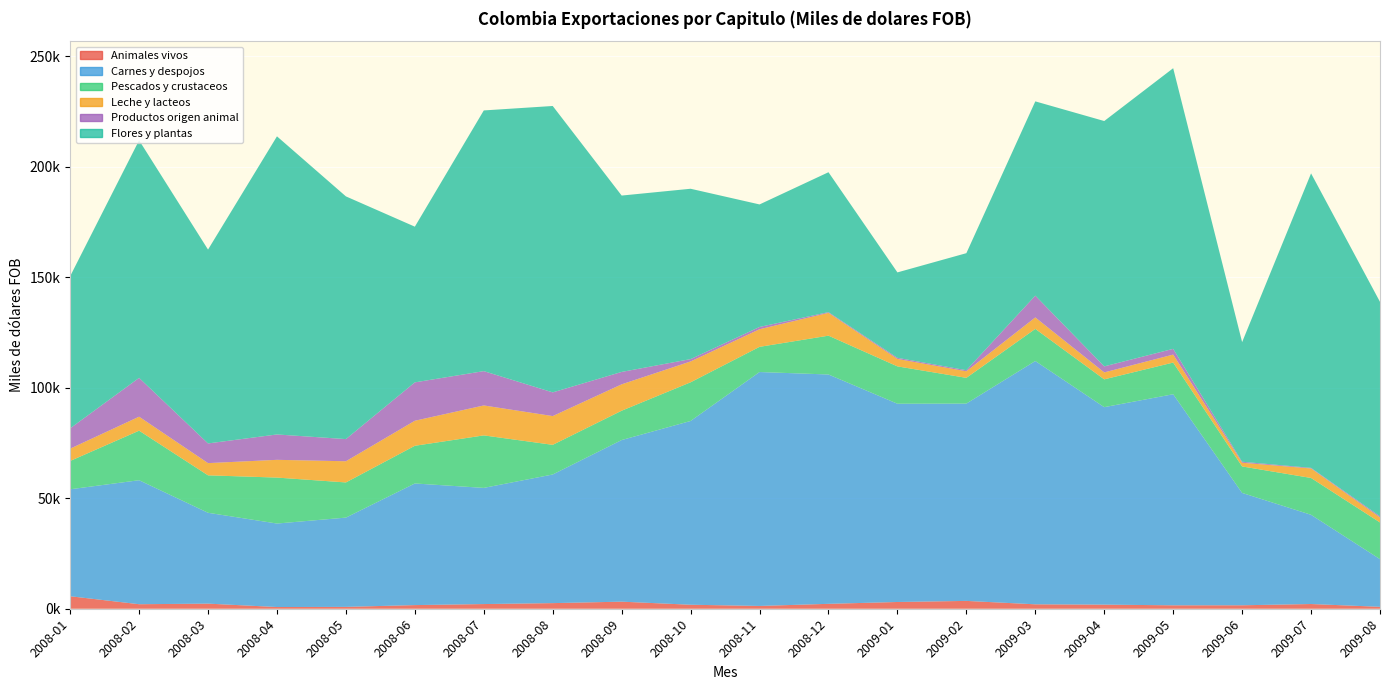

Reading right to left, transcribe all the data shown in this chart.

Animales vivos: 874.3	2132.2	1565.2	1550.3	1859.6	2001.1	3544.2	3052.7	2218.4	1265.8	1809.0	3199.5	2541.6	2117.7	1648.8	843.1	775.5	2312.0	2044.7	5656.7
Carnes y despojos: 21560.3	40367.3	50832.7	95491.0	89339.1	110070.8	89270.9	89696.4	103753.7	105824.5	83138.3	73121.5	58193.6	52553.9	55020.9	40385.4	37768.7	41100.7	56100.3	48380.4
Pescados y crustaceos: 16605.0	16659.9	11981.8	14336.8	12578.5	14532.9	11642.6	16899.9	17566.2	11396.3	17499.1	13273.4	13419.6	23751.3	17055.8	15910.9	20791.8	16944.5	22414.6	12821.1
Leche y lacteos: 2258.8	4302.9	1670.7	3605.5	3135.4	5185.0	2962.4	3354.7	10321.7	7954.2	9426.3	11931.8	13006.3	13542.6	11322.7	9581.5	8032.7	5522.4	6326.5	5556.6
Productos origen animal: 526.8	267.6	449.7	2584.8	2728.2	9854.9	491.2	511.4	336.1	1040.5	1060.1	5604.9	10718.7	15528.9	17364.5	10024.4	11474.6	8903.7	17557.8	9201.3
Flores y plantas: 96997.0	133226.9	54111.3	126966.9	110999.3	87889.8	52946.8	38645.0	63280.7	55425.9	77067.4	79791.0	129566.2	117938.6	70433.5	109802.2	134873.7	87698.0	107475.8	68819.5